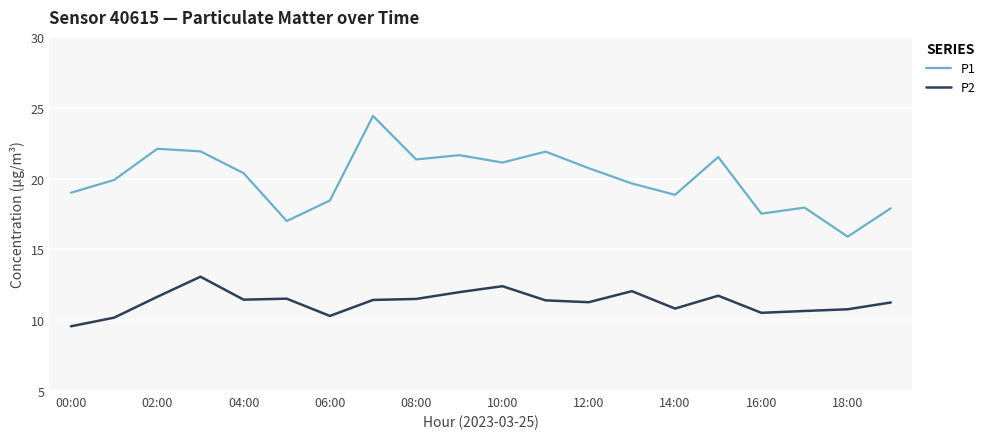

What is the difference between the maximum and minimum values in the P1 series?

8.5